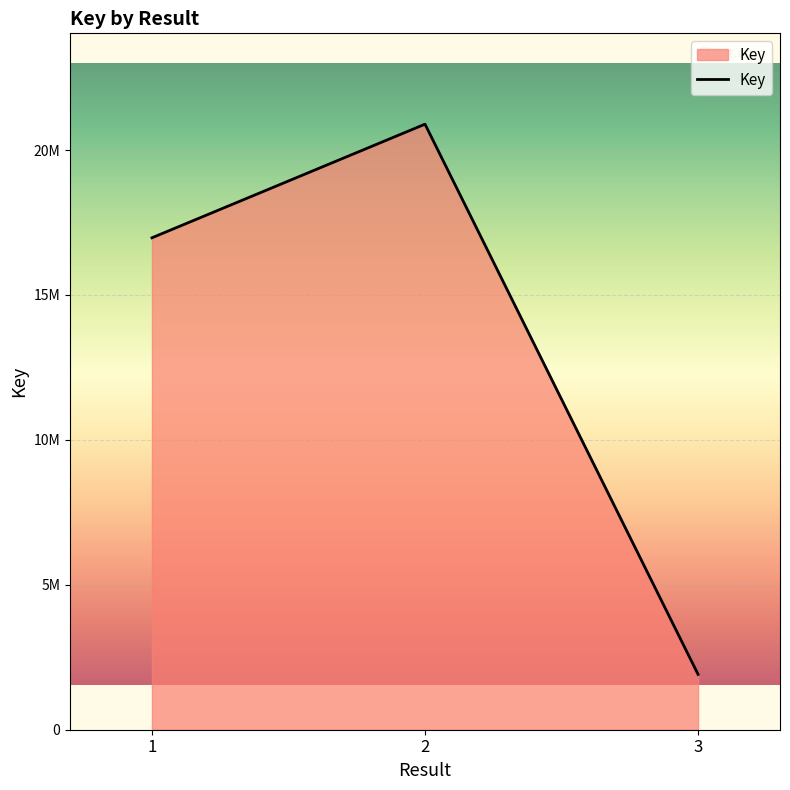

Where does the data first go above 16974023?

2